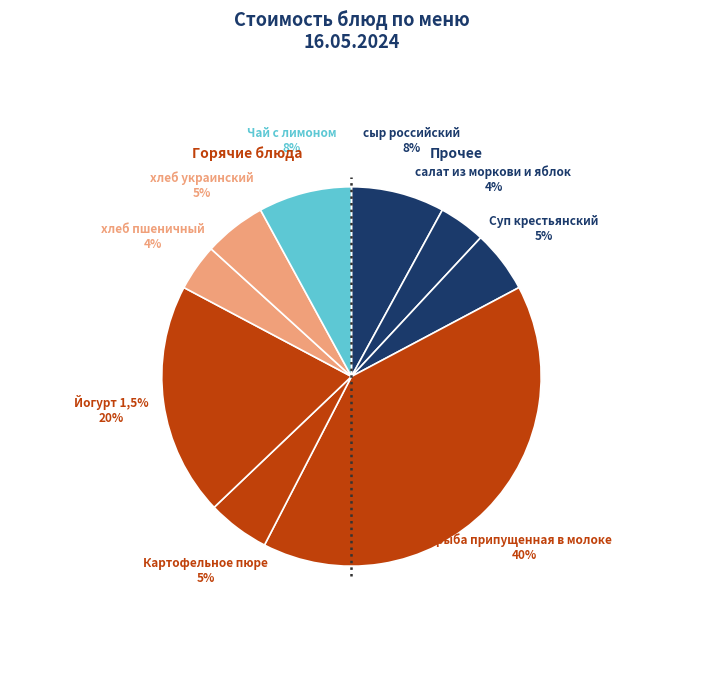

Which has a higher value, сыр российский or Суп крестьянский?

сыр российский